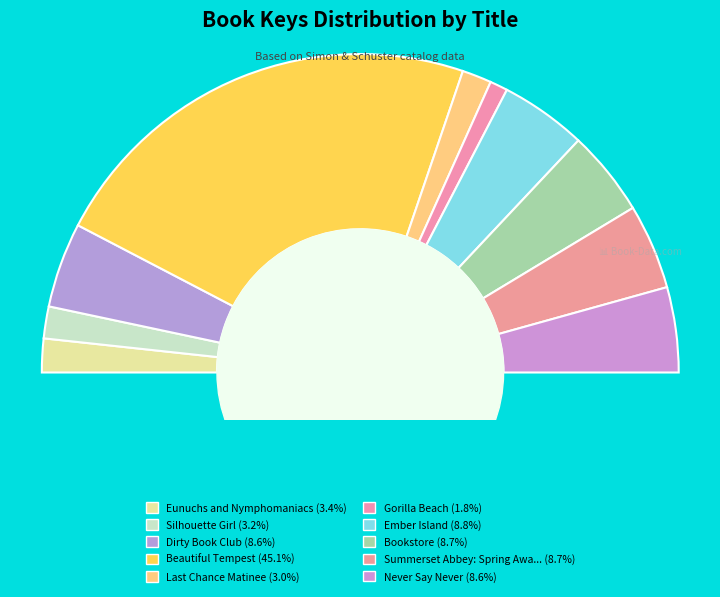

Combined, what portion of the pie is Beautiful Tempest and Ember Island?

53.9%